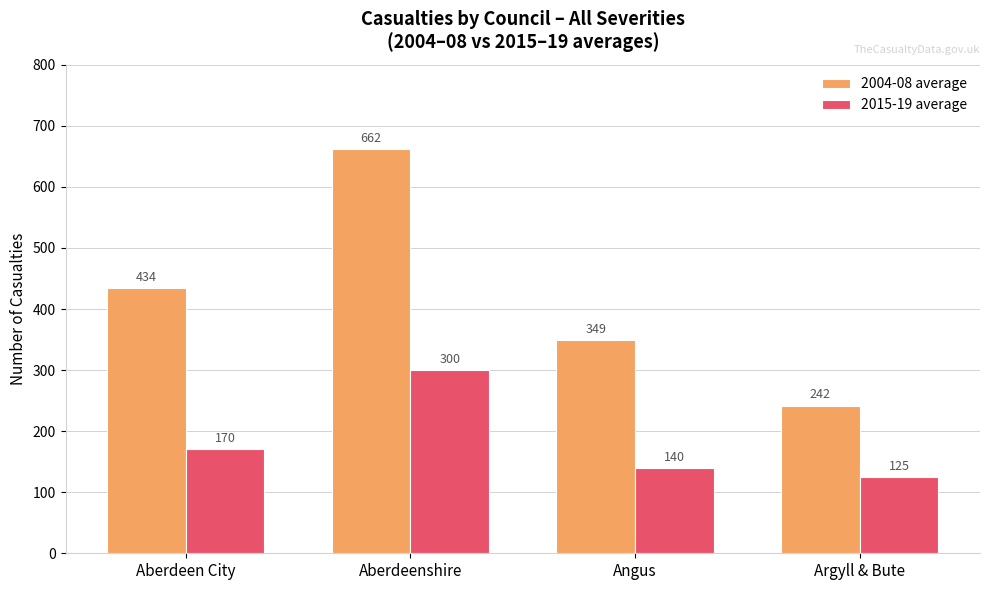

What is the sum of the 2004-08 average values at Aberdeen City and Argyll & Bute?

676